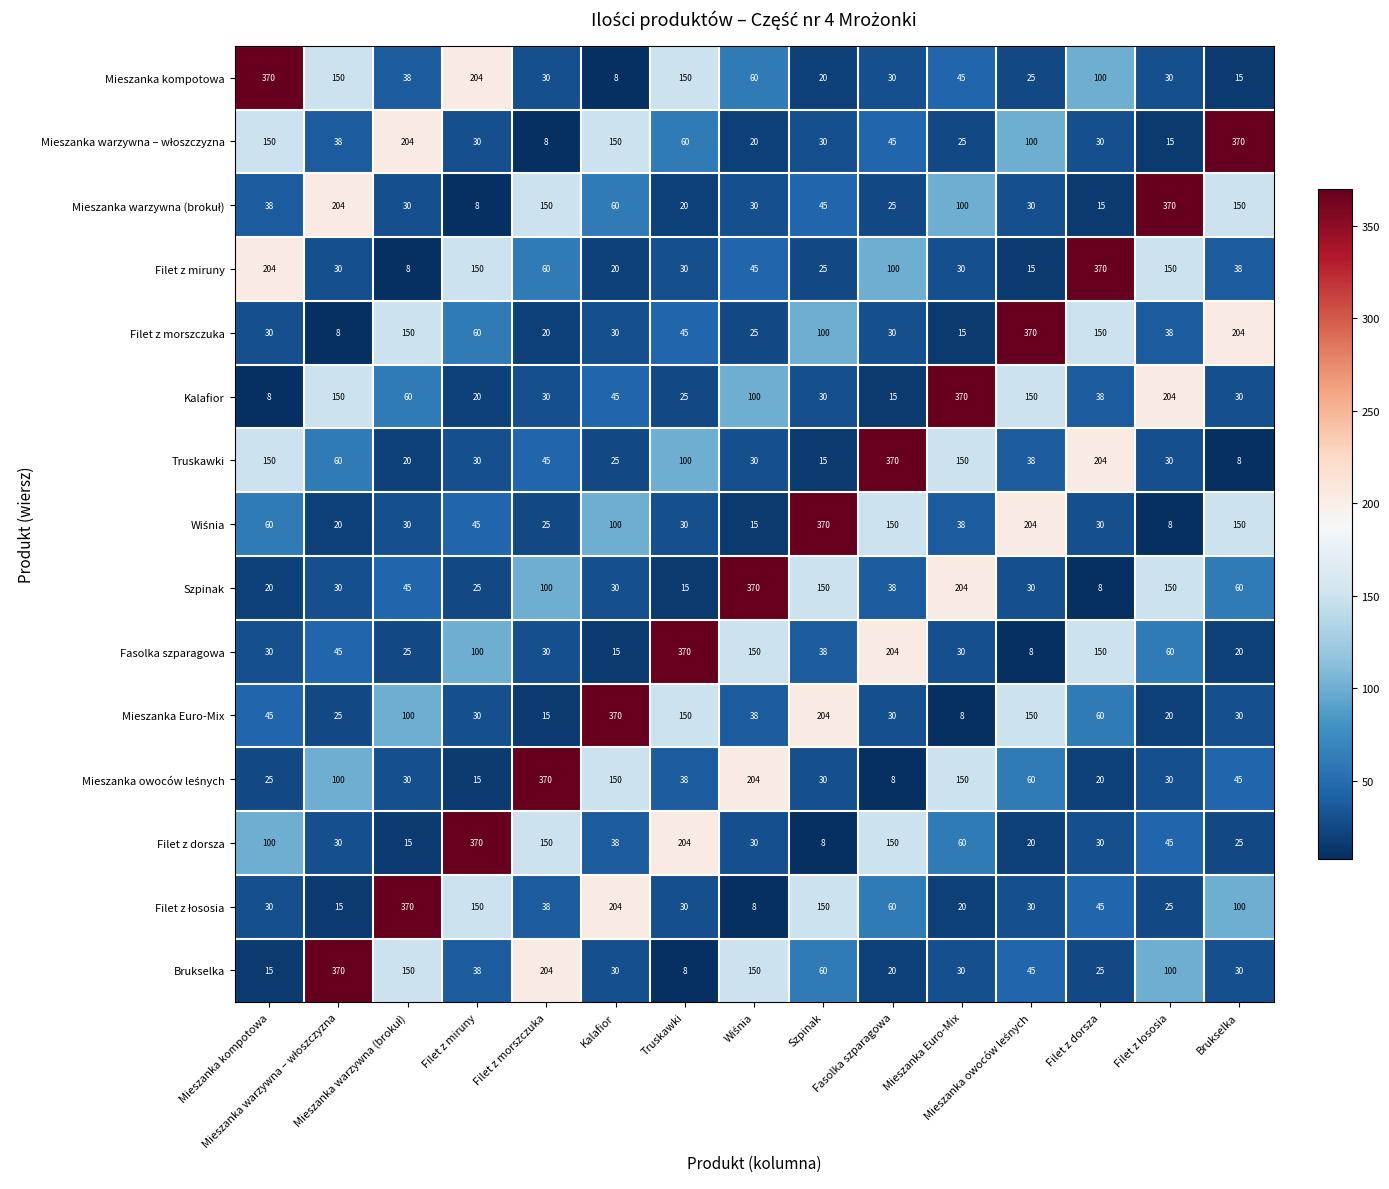

At how many categories does at least one series exceed 361?

15